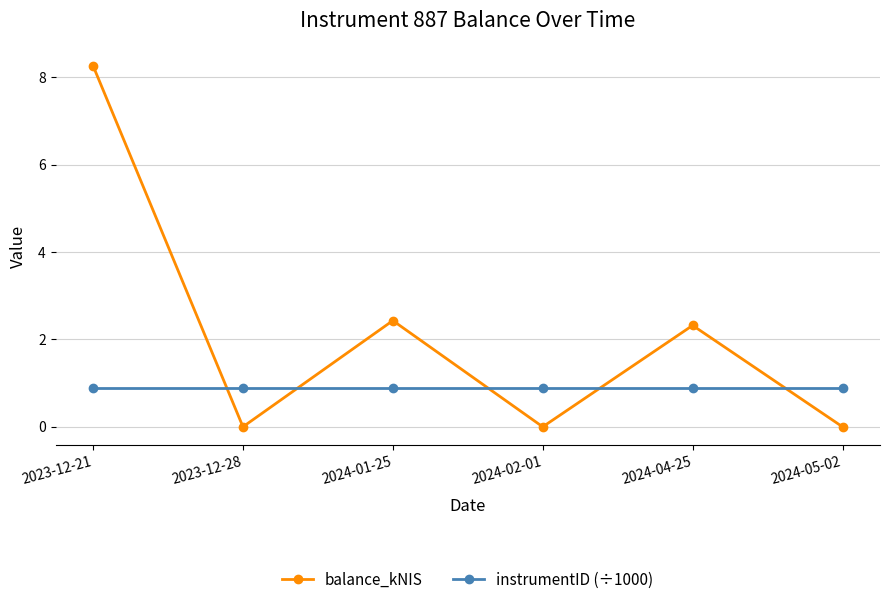

At which category is the sum across all series the highest?

2023-12-21